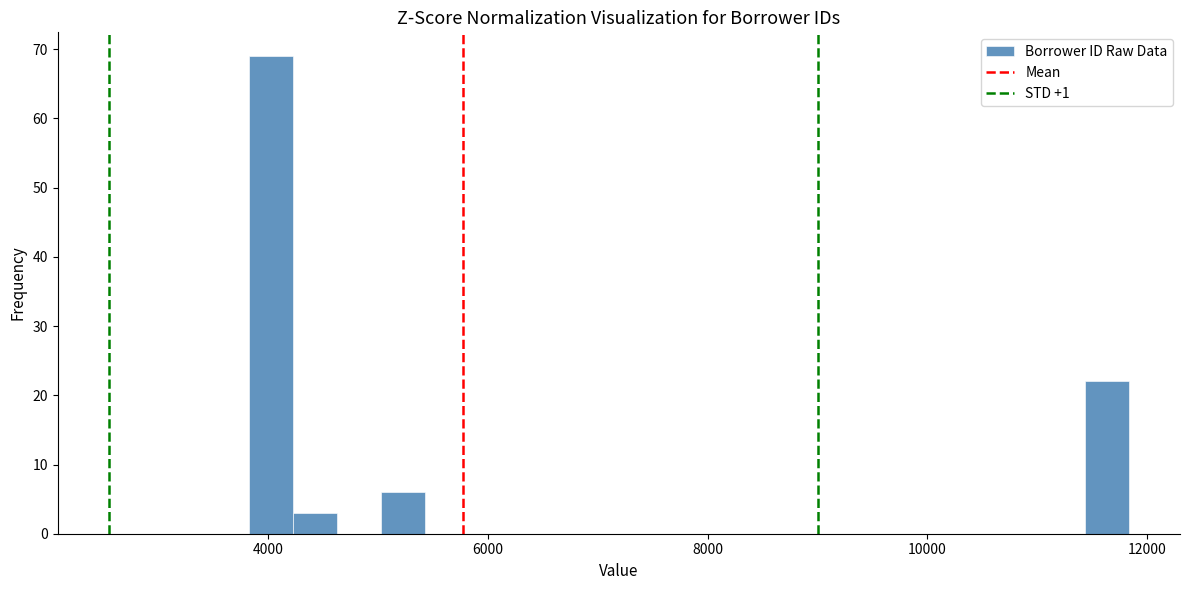

Read against the x-axis, roughly where is the centre of the tallest bar?

4000